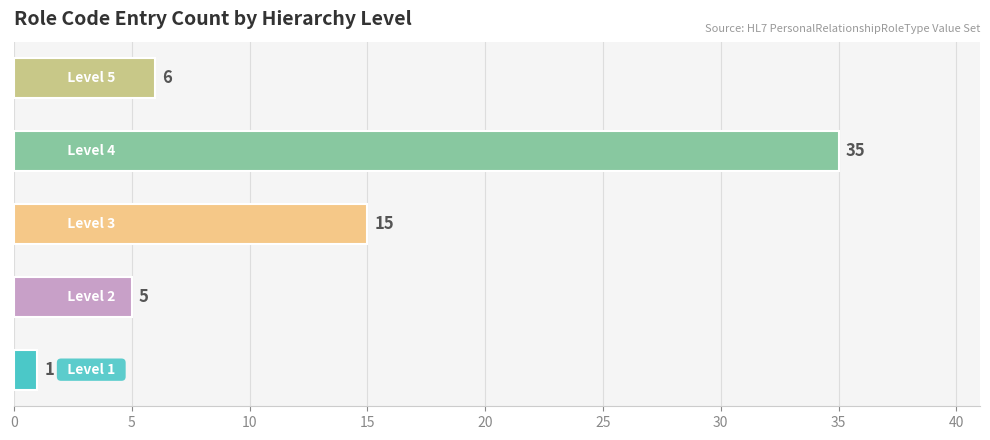

Reading top to bottom, transcribe all the data shown in this chart.

6	35	15	5	1